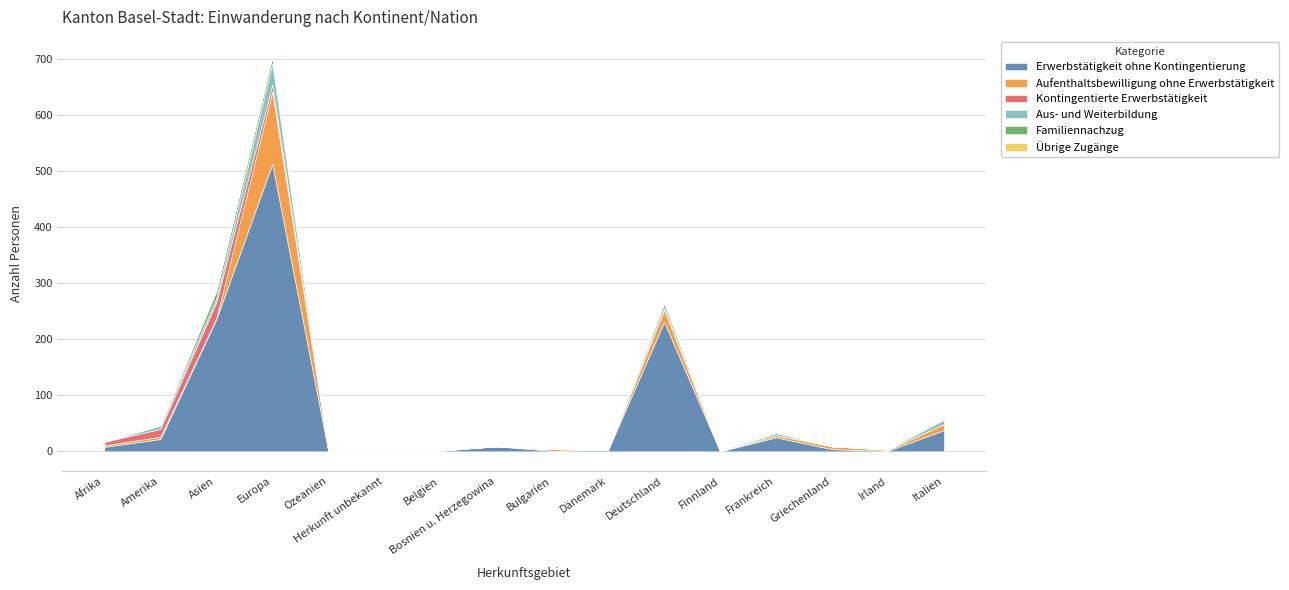

True or false: Übrige Zugänge and Familiennachzug cross at least once.

False